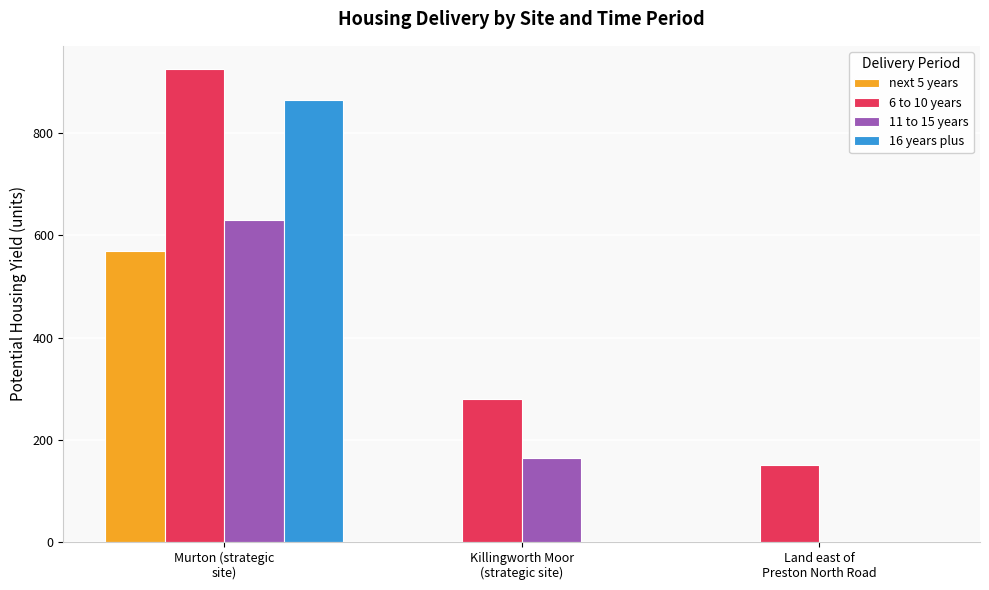

What is the greatest value displayed?

925